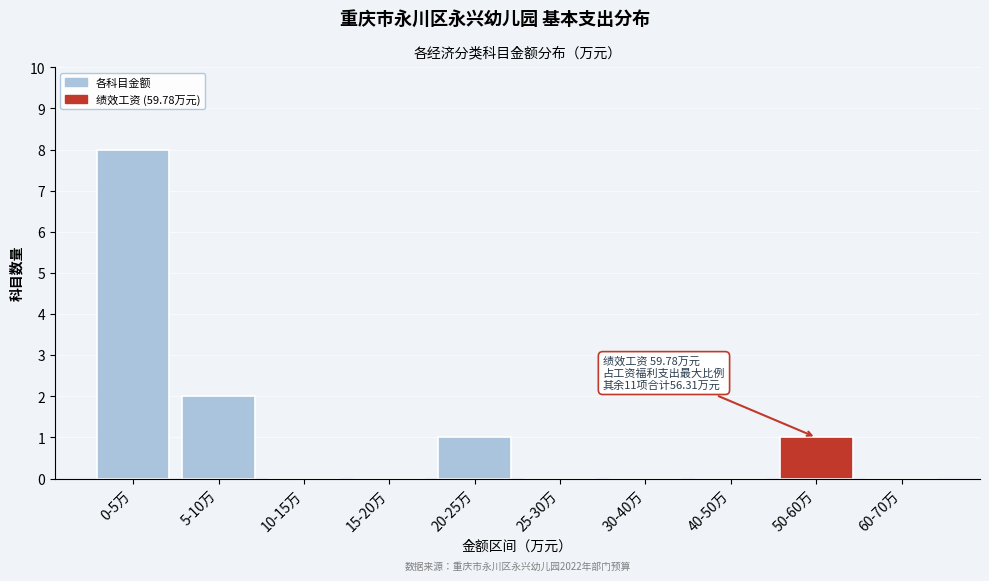

Reading left to right, what are all the values shown in this chart?

0-5万=8	5-10万=2	10-15万=0	15-20万=0	20-25万=1	25-30万=0	30-40万=0	40-50万=0	50-60万=1	60-70万=0